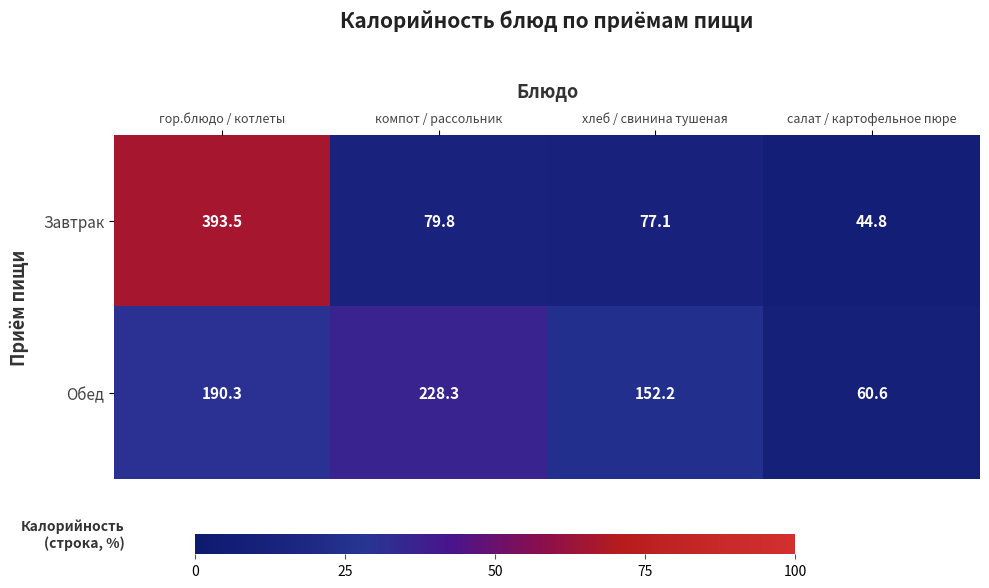

Reading right to left, list all the values displayed in this chart.

Завтрак: 44.8	77.1	79.8	393.5
Обед: 60.6	152.2	228.3	190.3